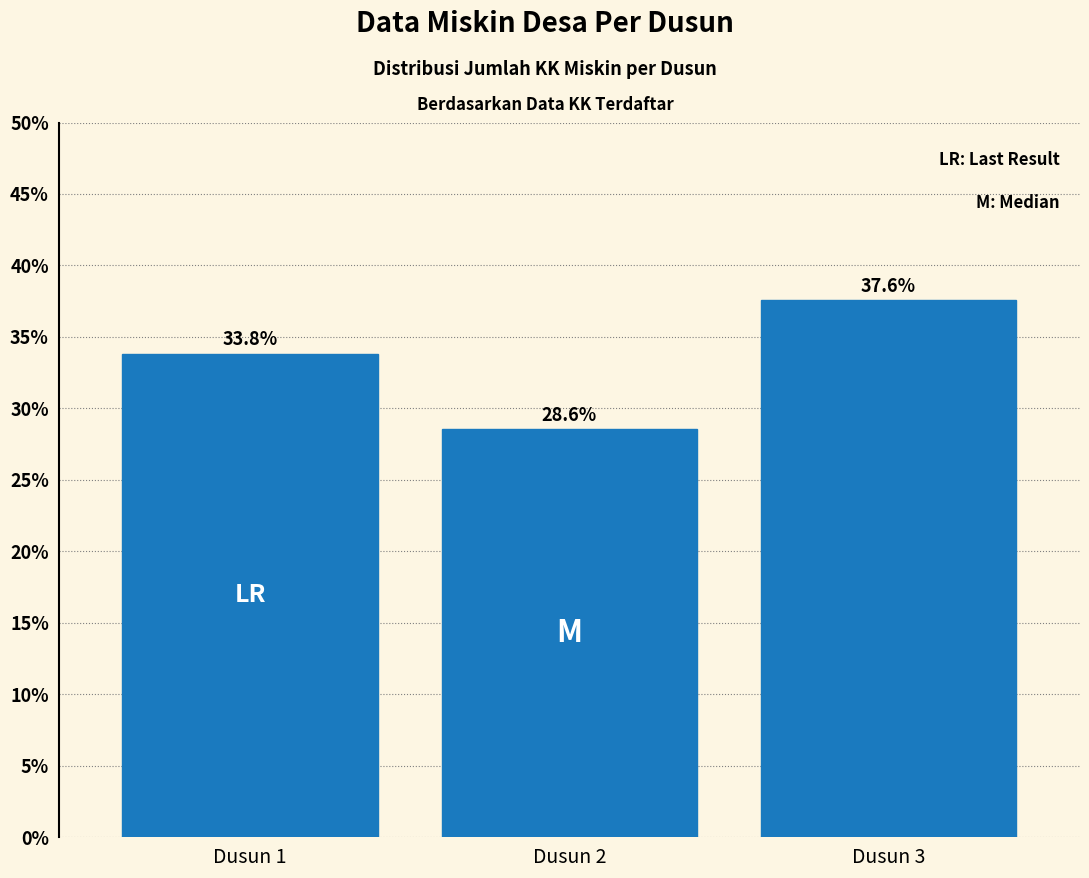

Reading left to right, extract all data points from this chart.

Dusun 1=33.8	Dusun 2=28.6	Dusun 3=37.6